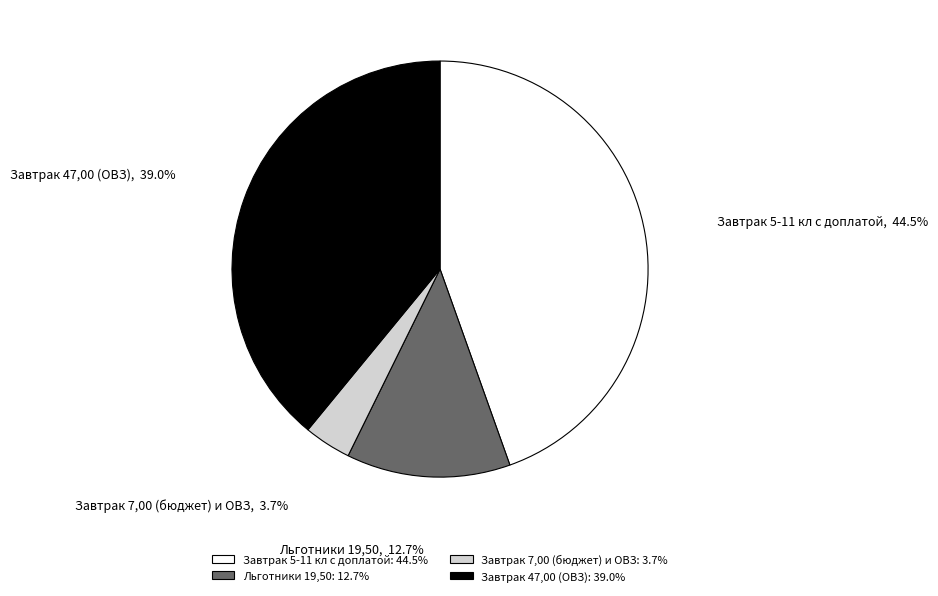

Do Льготники 19,50 and Завтрак 7,00 (бюджет) и ОВЗ together represent more than half of the pie?

No